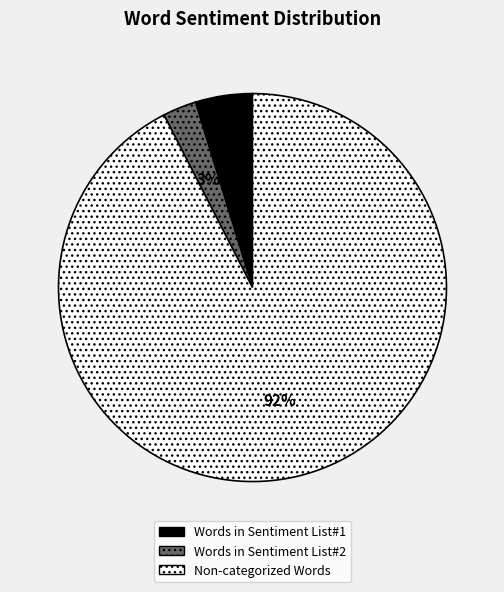

Is there any slice that represents more than half of the pie?

Yes